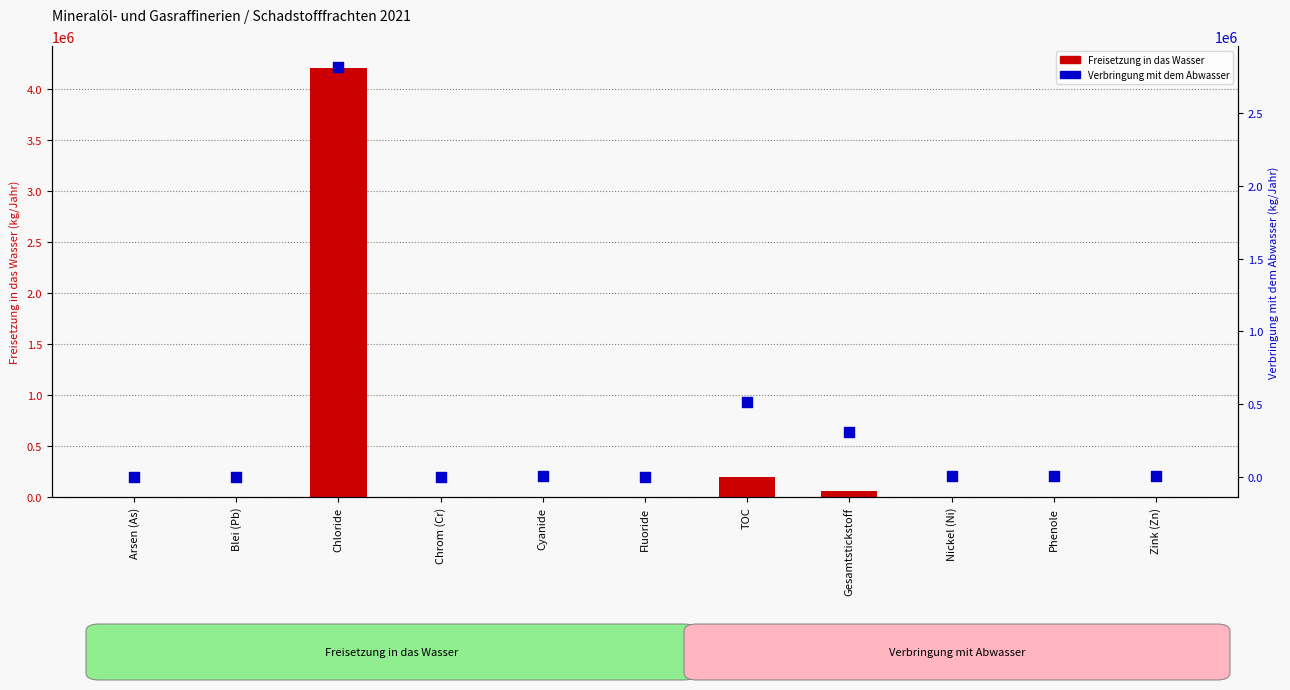

What are all the series names shown in the legend?

Freisetzung in das Wasser, Verbringung mit dem Abwasser